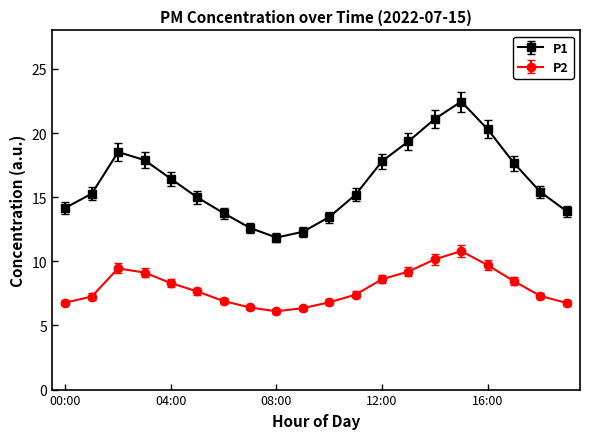

True or false: P1 has more than 0 interior local peaks.

True